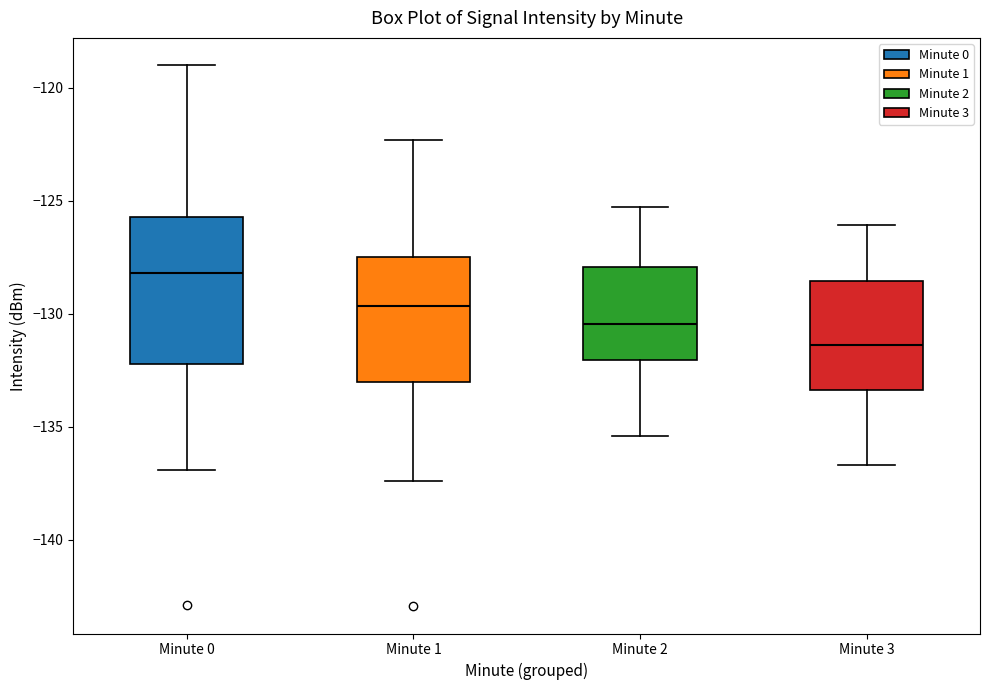

Reading left to right, read every box against the y-axis: the position of its median line, the range the box covers, and the ends of its whiskers. The values are not printed on the chart, so give them approximately, as read against the axis.

Minute 0: median -128.0, box -132.0 to -125.5, whiskers -137.0 to -119.0
Minute 1: median -129.5, box -133.0 to -127.5, whiskers -137.5 to -122.5
Minute 2: median -130.5, box -132.0 to -128.0, whiskers -135.5 to -125.5
Minute 3: median -131.5, box -133.5 to -128.5, whiskers -136.5 to -126.0